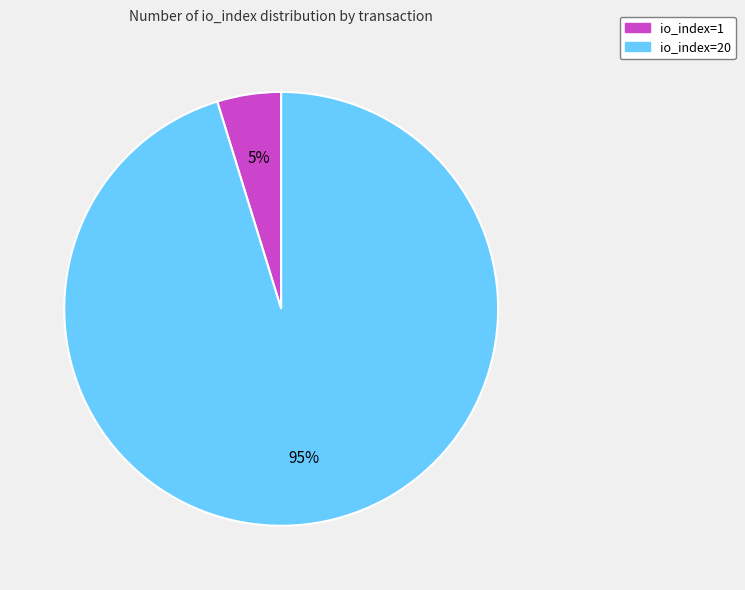

How many segments does this pie chart have?

2